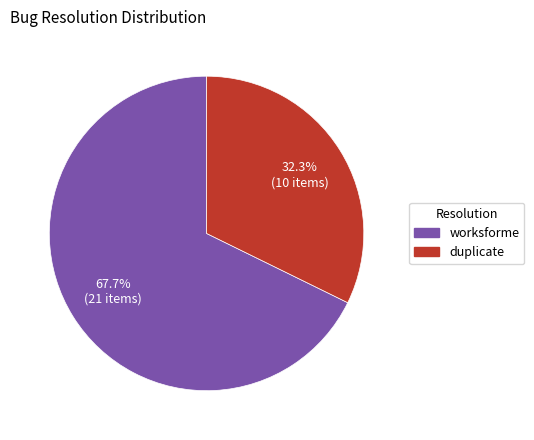

To the nearest percent, what is the average slice percentage?

50%